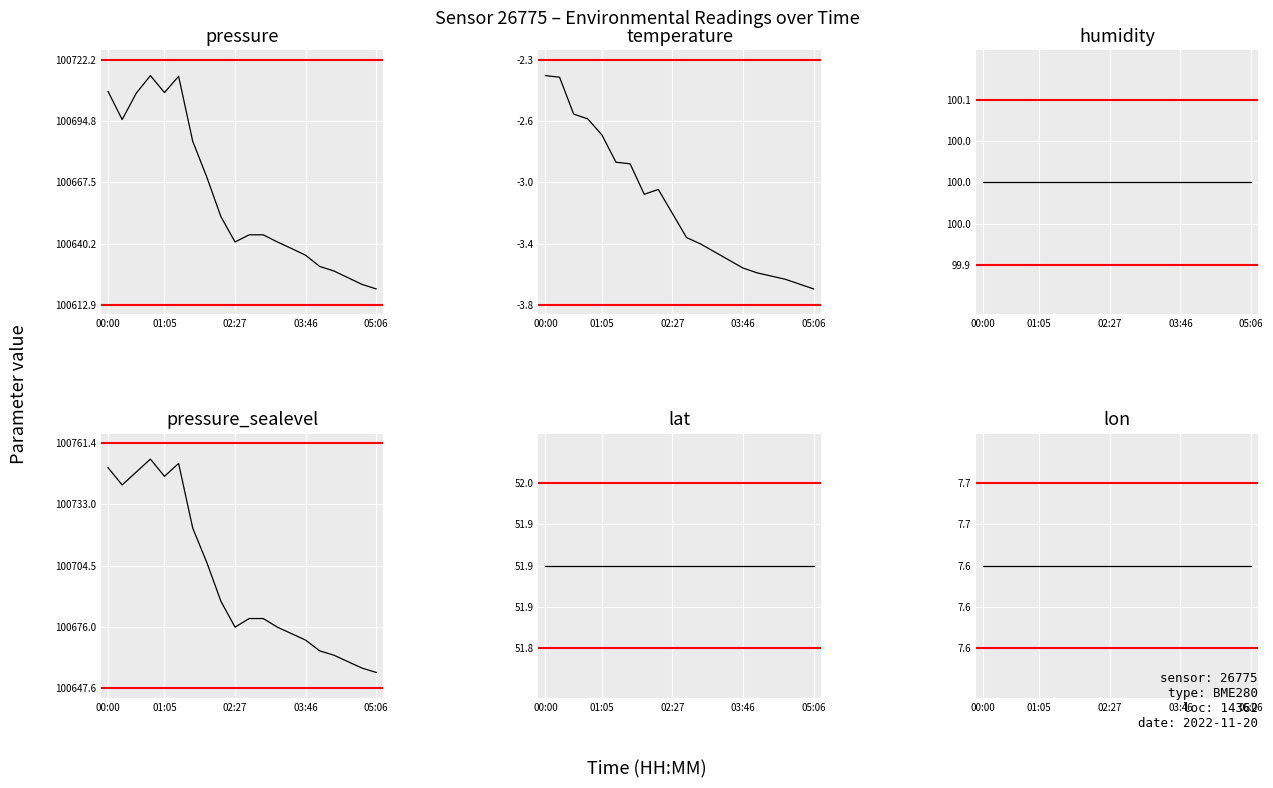

True or false: lat and temperature intersect in this chart.

False